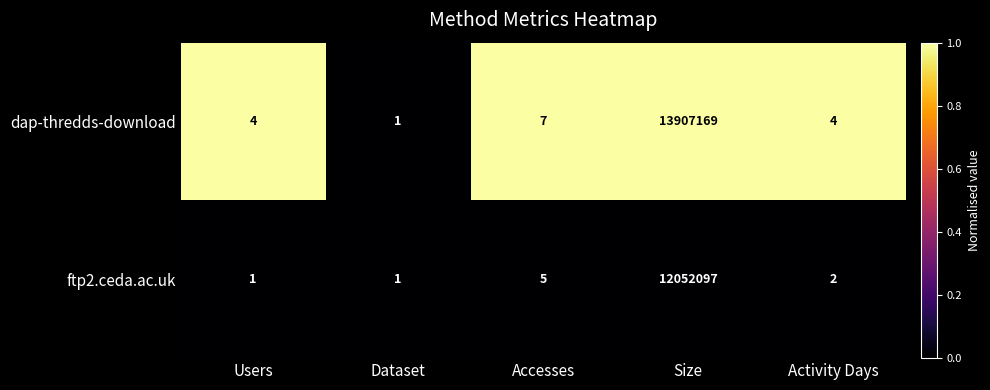

Reading left to right, transcribe all the data shown in this chart.

dap-thredds-download: 4	1	7	13907169	4
ftp2.ceda.ac.uk: 1	1	5	12052097	2